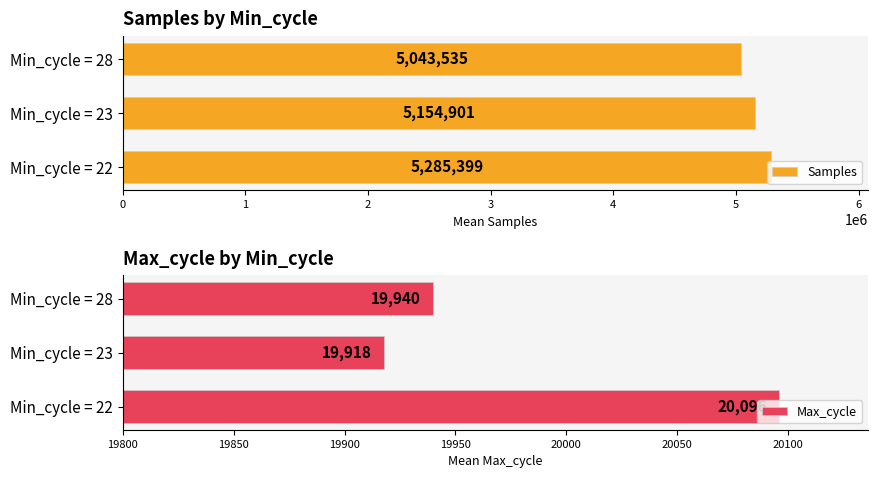

How many groups of bars are there?

3